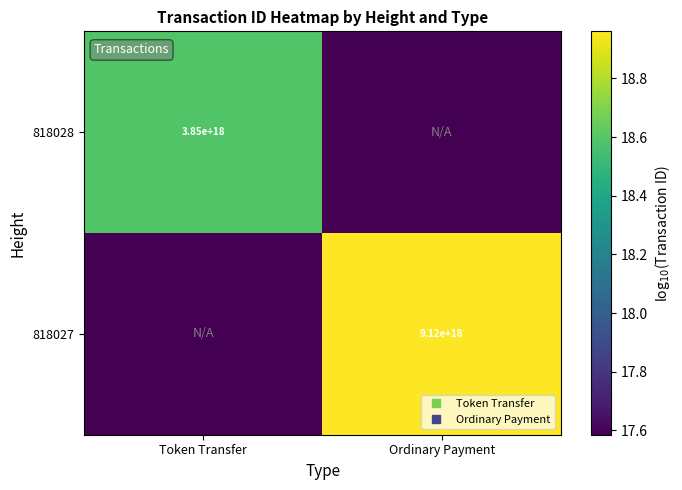

Between Token Transfer and Ordinary Payment, which series saw the biggest shift?

818027